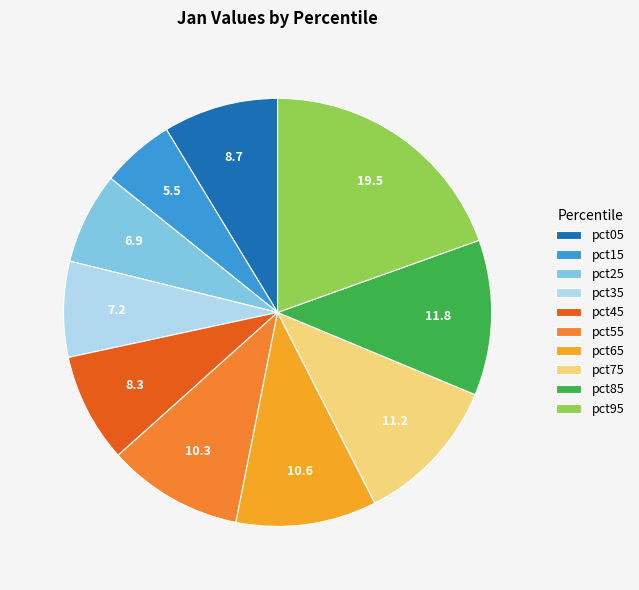

How many slices are in this pie chart?

10